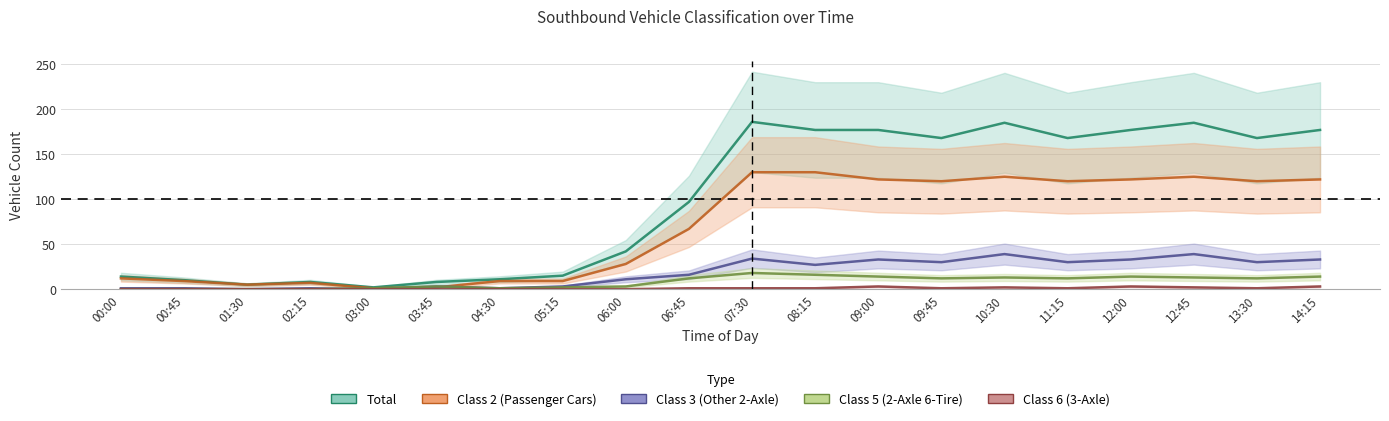

Rank the series by their maximum value, from lowest to highest.

Class6, Class5, Class3, Class2, Total